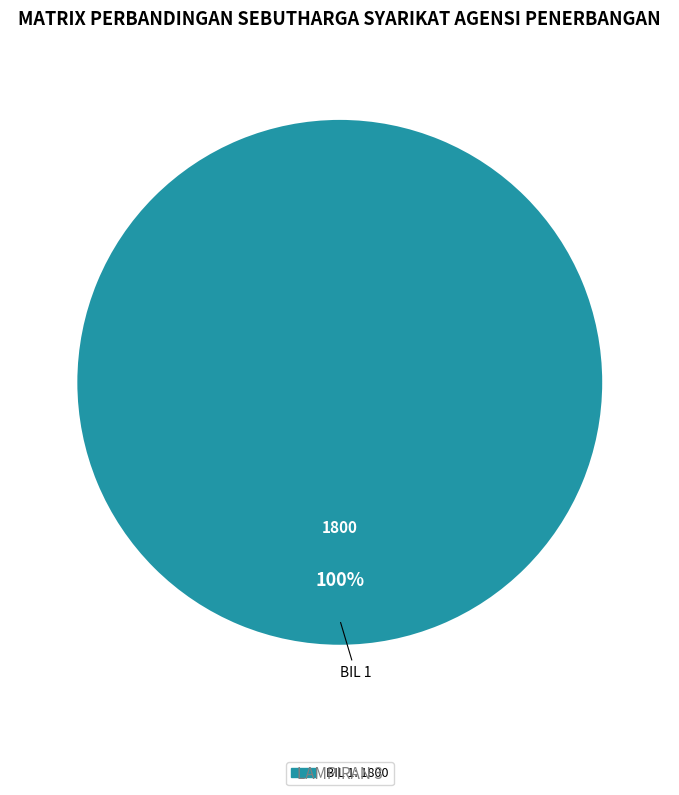

Is there any slice that represents more than half of the pie?

Yes